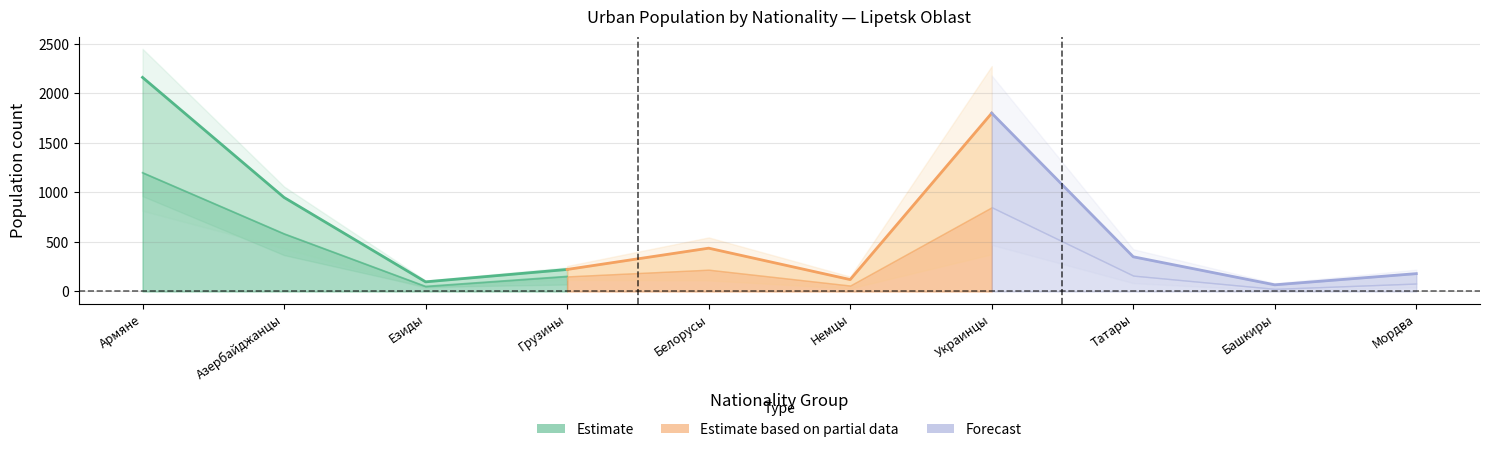

What is the label of the 10th point from the left?

Мордва